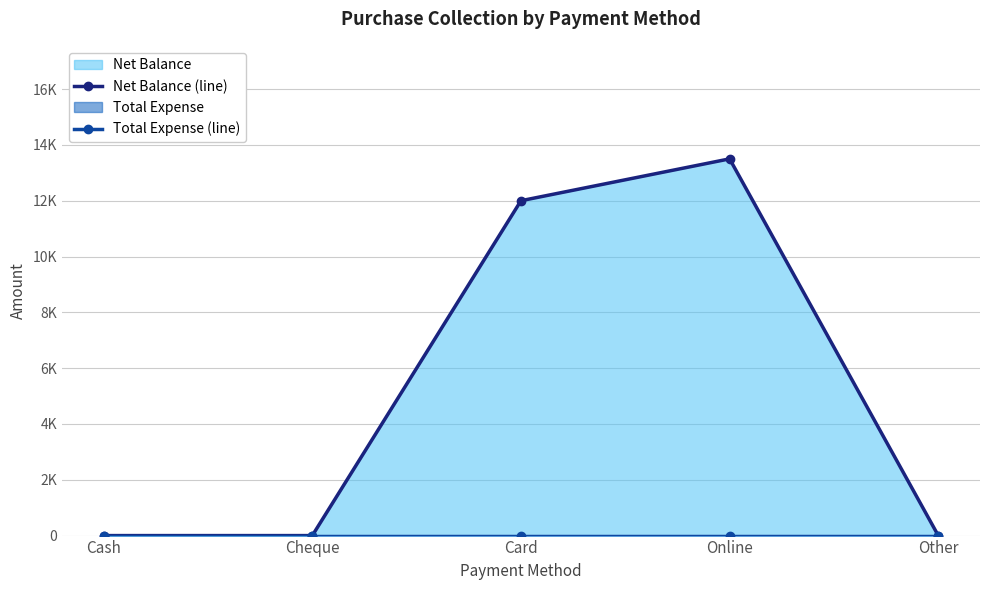

How many lines are shown in the chart?

2